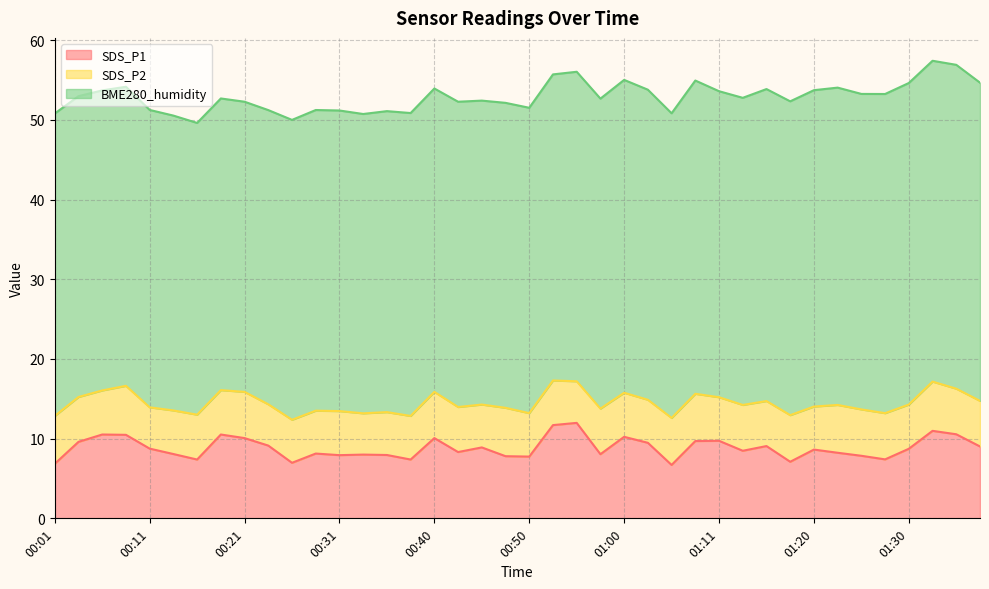

Between 00:21 and 01:05, which is larger?

00:21